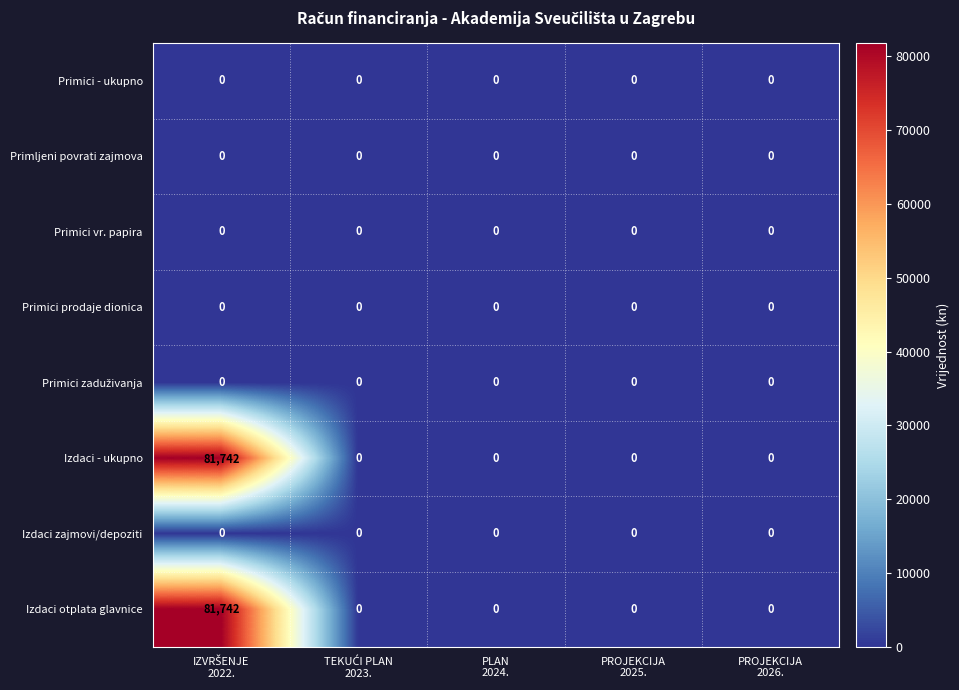

What is the average value of the Izdaci - ukupno series?

16348